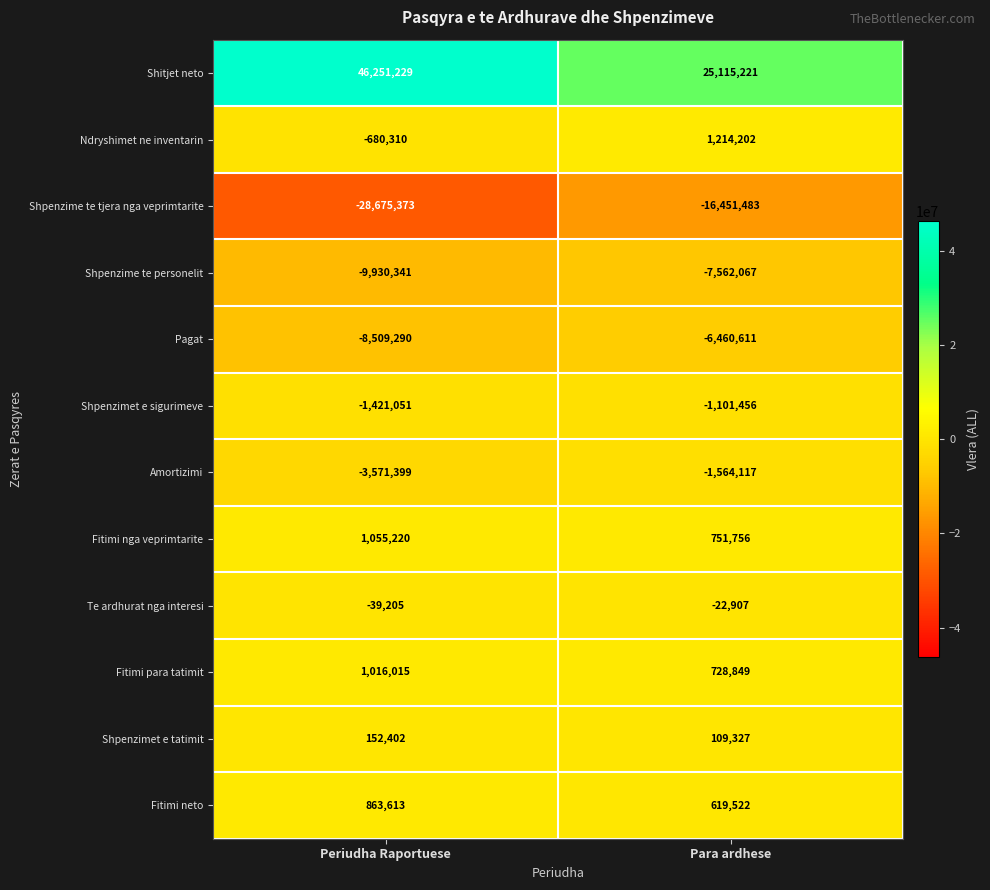

Where is Amortizimi nearest to the value -2567758?

Periudha Raportuese